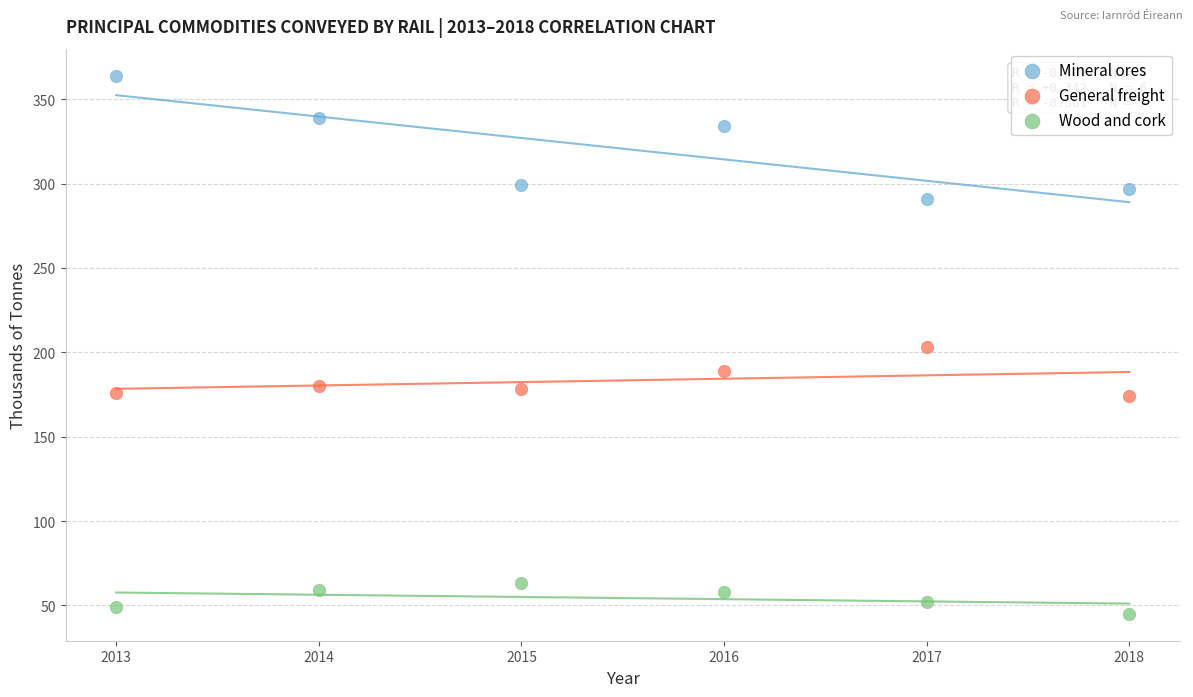

Which series contains the lowest Y value?

Wood and cork